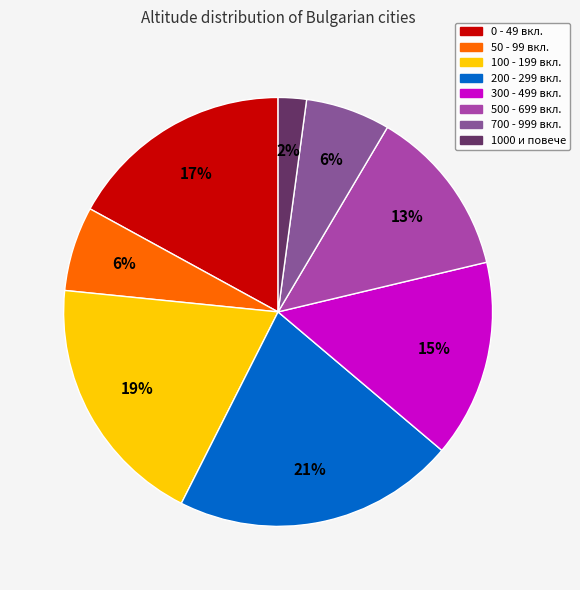

Is there any slice that represents more than half of the pie?

No